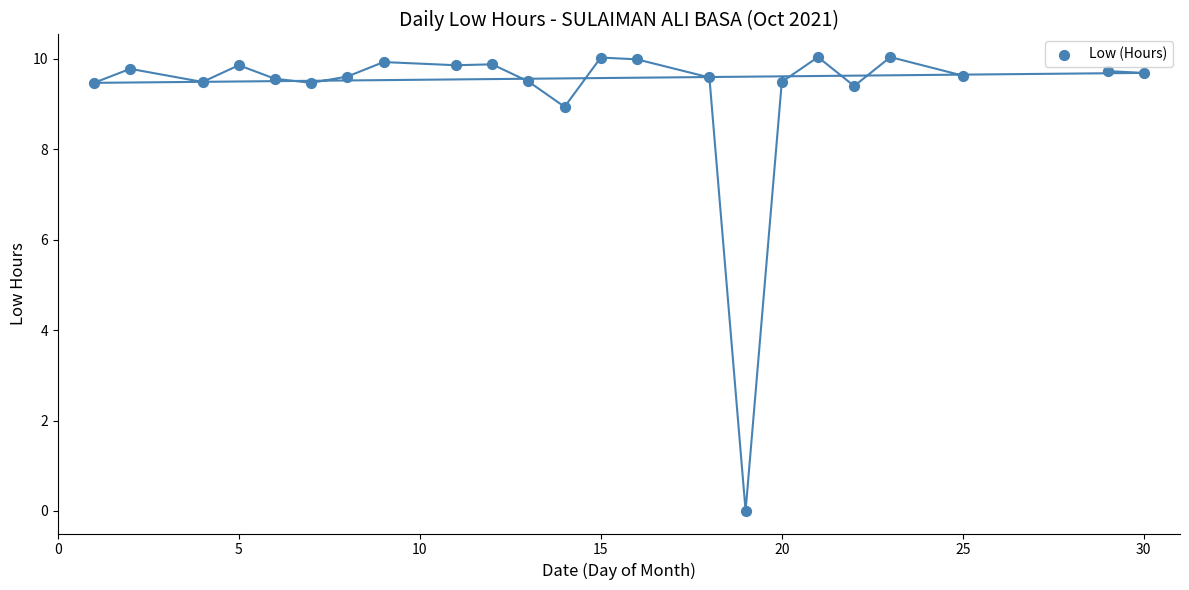

What Y value in the scatter plot is closest to 5?

8.9